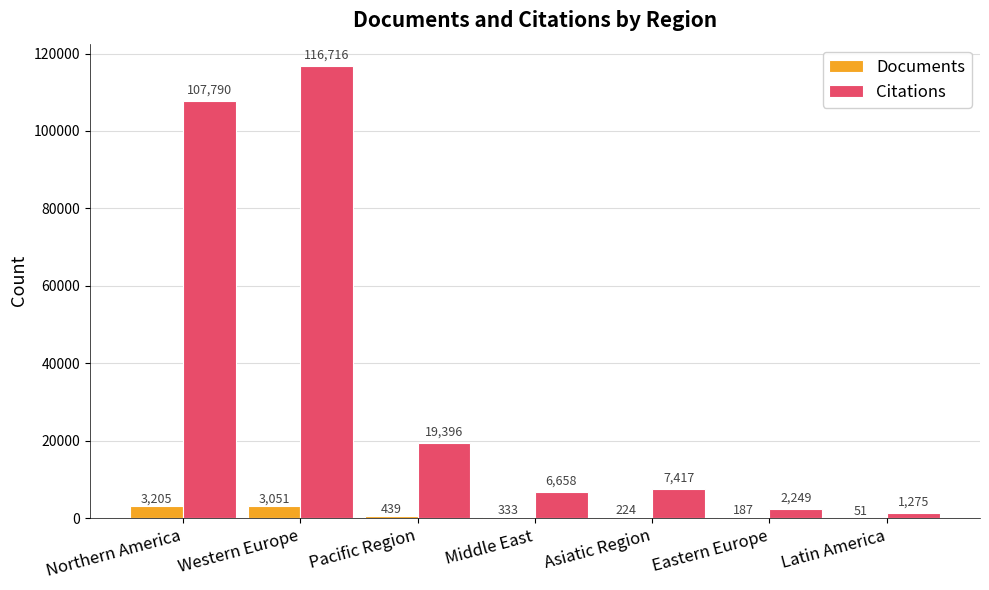

What is the sum of all Citations values?

261501